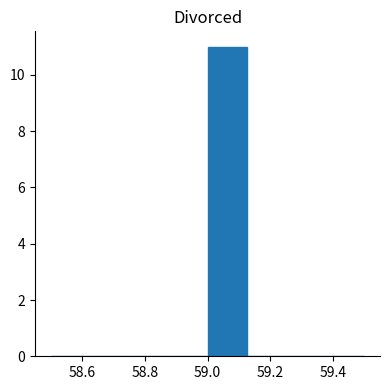

Reading left to right, transcribe this chart: for each bar, give the range it covers on the x-axis and its height. Neither the bar edges nor the heights are printed on the chart, so give them approximately, as read against the axes.

58.500 to 58.625: 0
58.625 to 58.750: 0
58.750 to 58.875: 0
58.875 to 59.000: 0
59.000 to 59.125: 11
59.125 to 59.250: 0
59.250 to 59.375: 0
59.375 to 59.500: 0